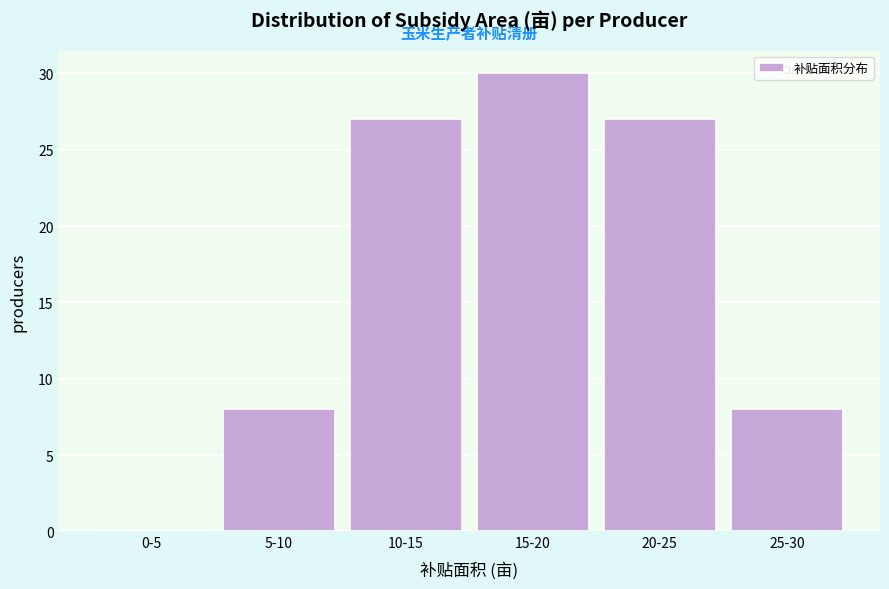

Reading left to right, what are all the values shown in this chart?

0-5=0	5-10=8	10-15=27	15-20=30	20-25=27	25-30=8